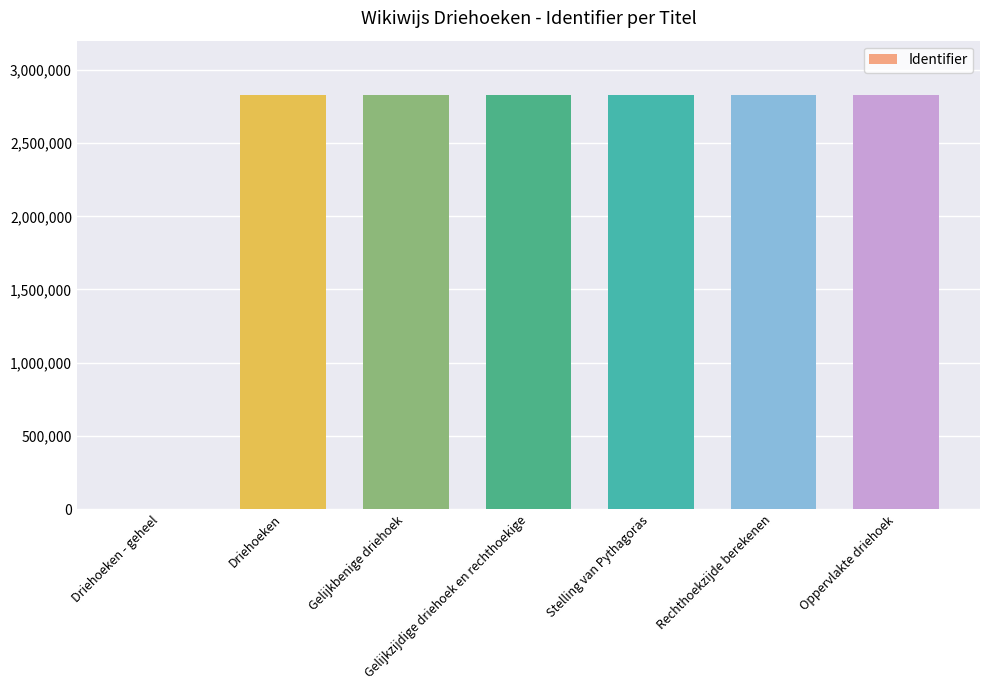

How many values are above zero?

6